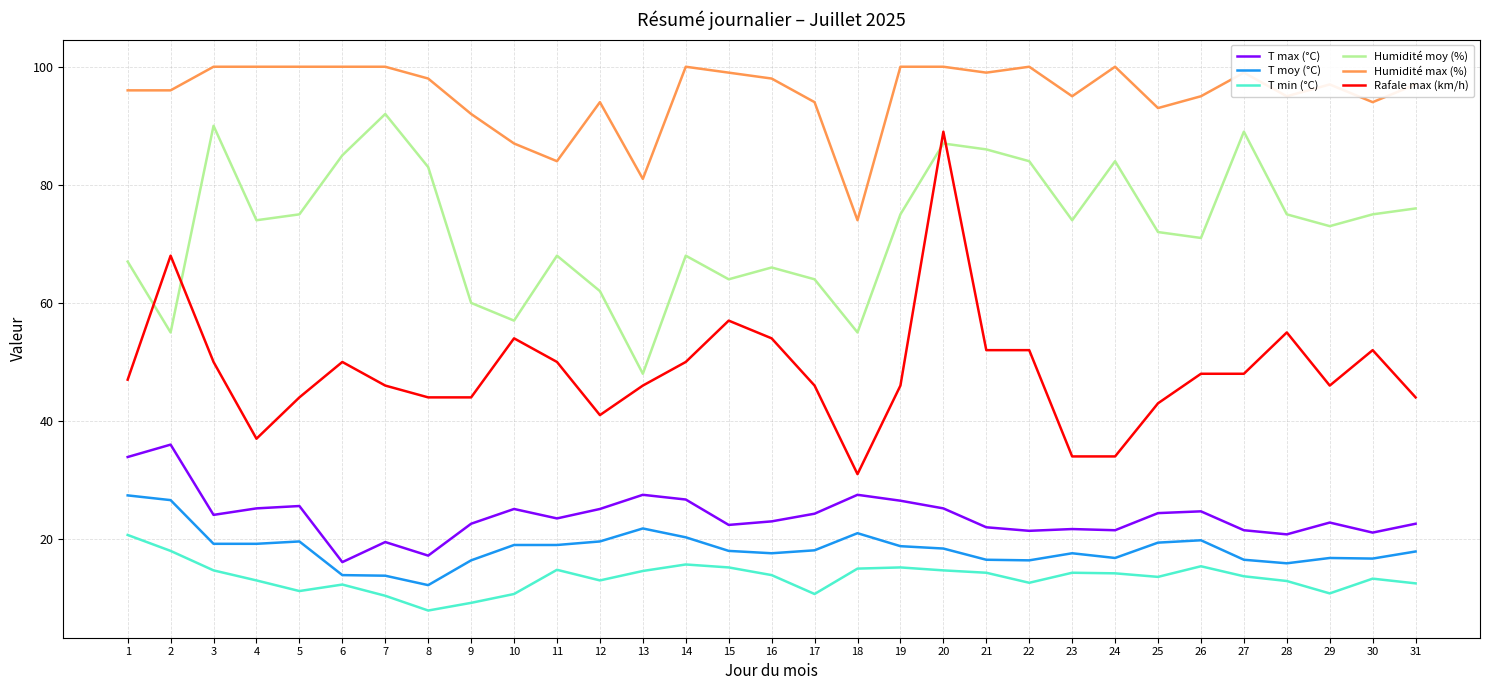

What is the sum of all Humidité moy (%) values?

2254.0